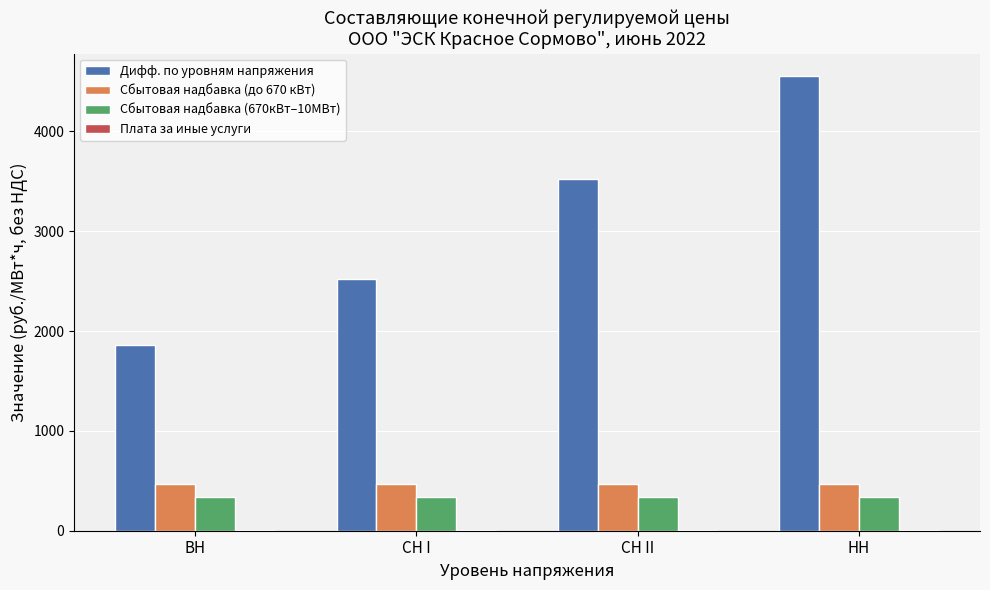

Which series changed the most between ВН and СН I?

Дифф. по уровням напряжения